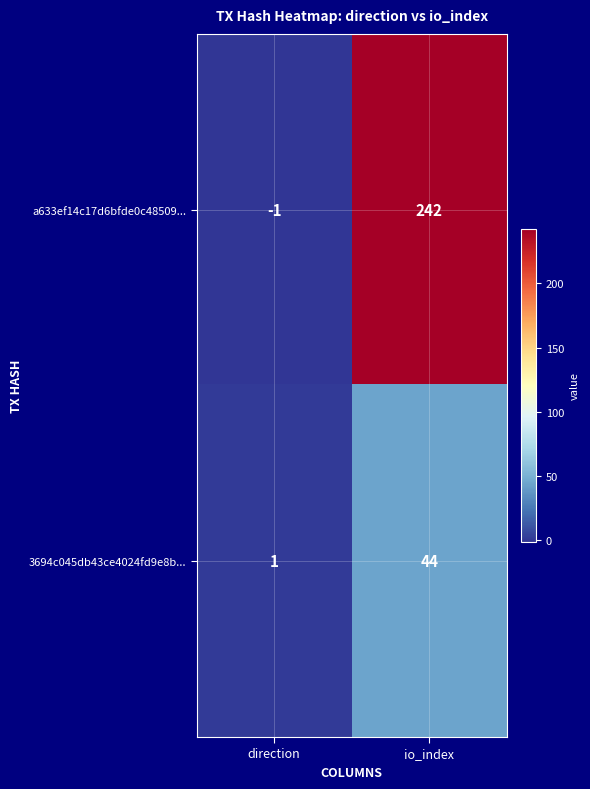

Which series changed the most between direction and io_index?

a633ef14c17d6bfde0c48509...